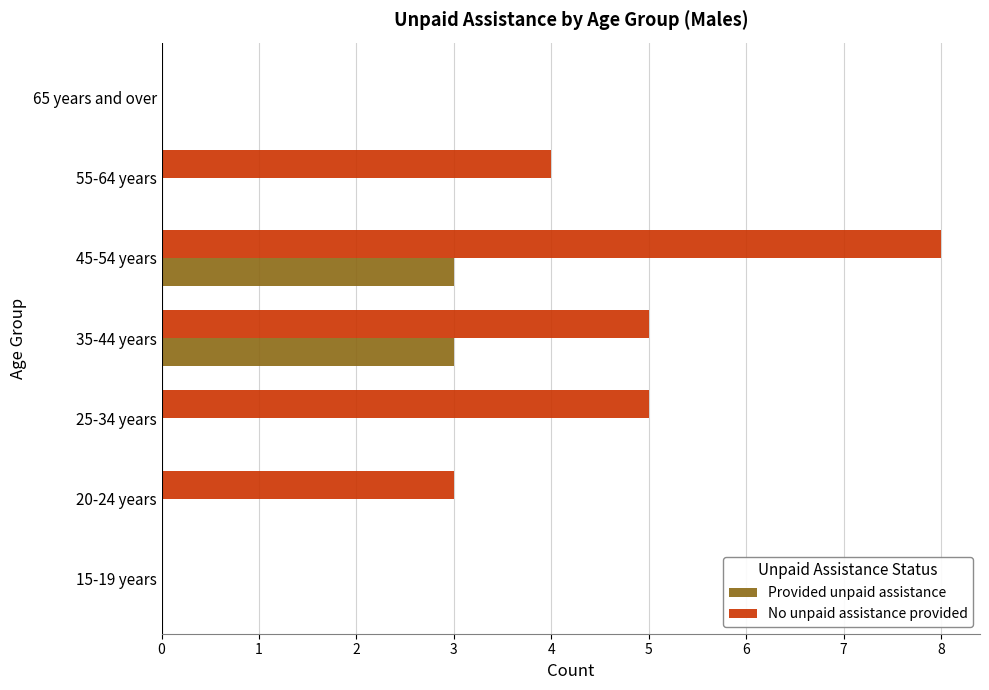

Count the number of data series in this chart.

2